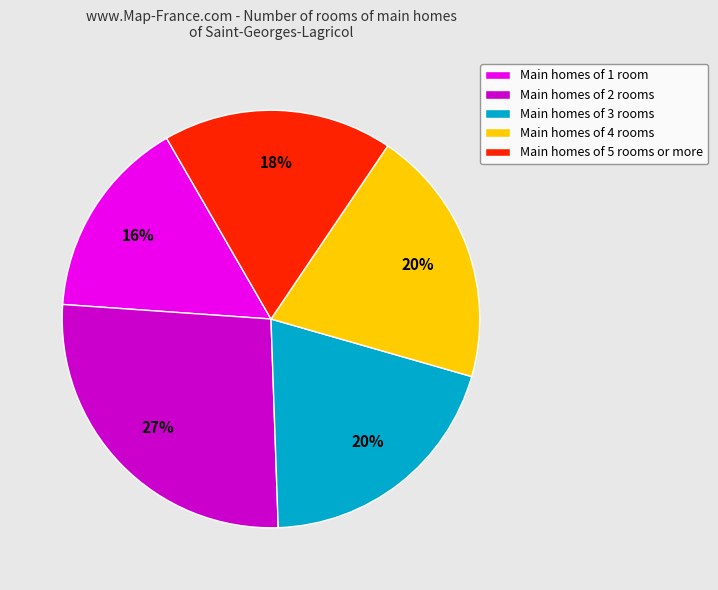

How many slices are in this pie chart?

5